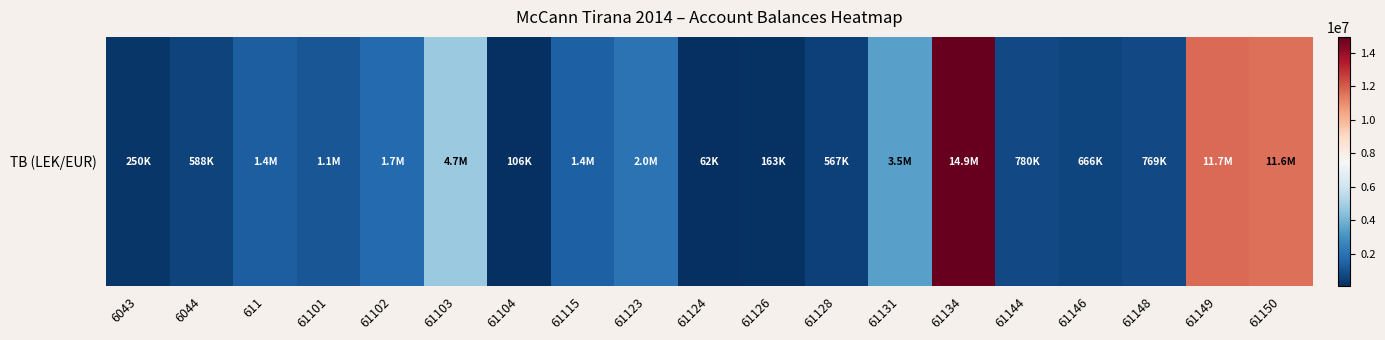

List the labels in order of value, smallest first.

61124, 61104, 61126, 6043, 61128, 6044, 61146, 61148, 61144, 61101, 611, 61115, 61102, 61123, 61131, 61103, 61150, 61149, 61134